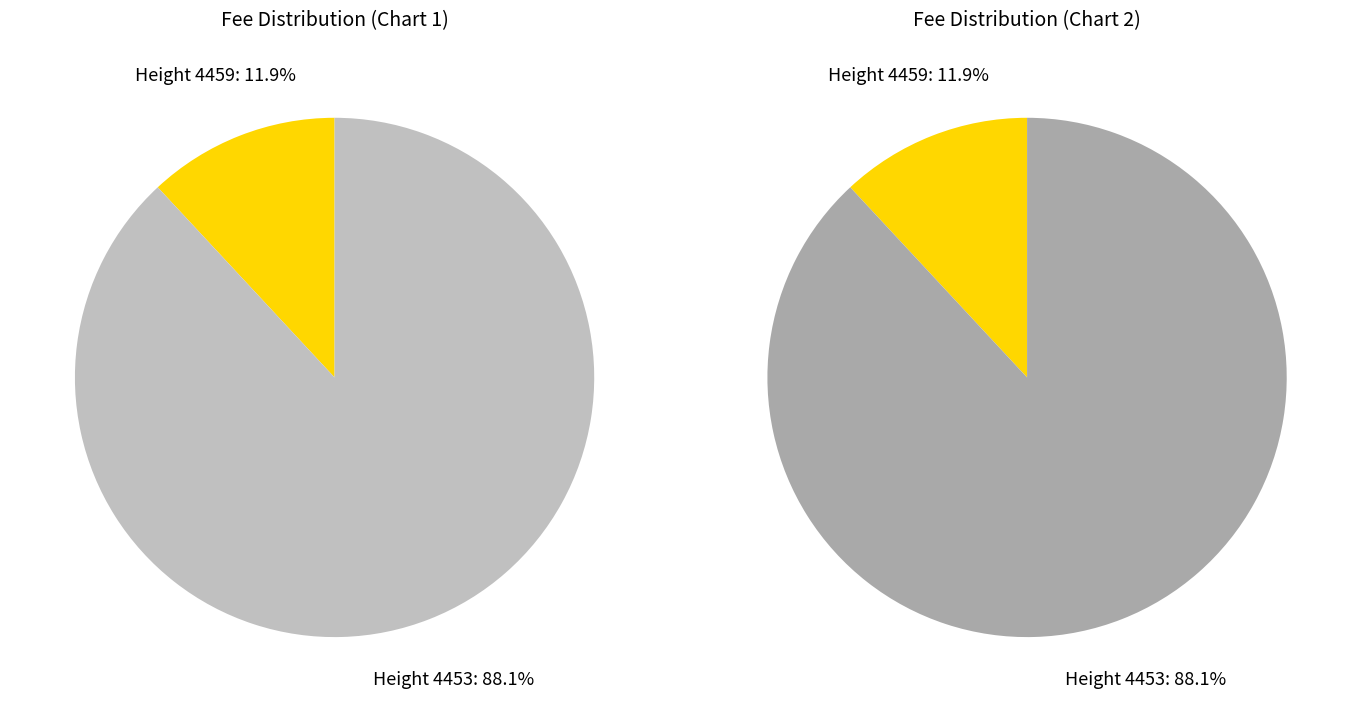

Does 4453 represent more than half of the total?

Yes